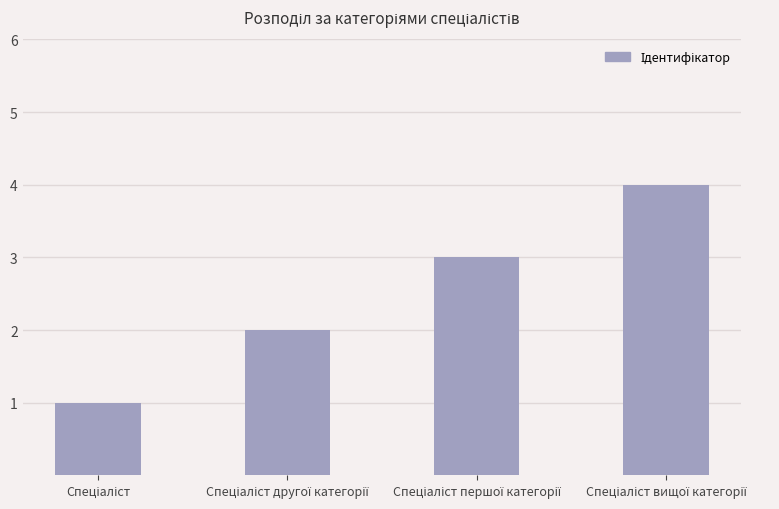

Reading left to right, list all the values displayed in this chart.

1	2	3	4